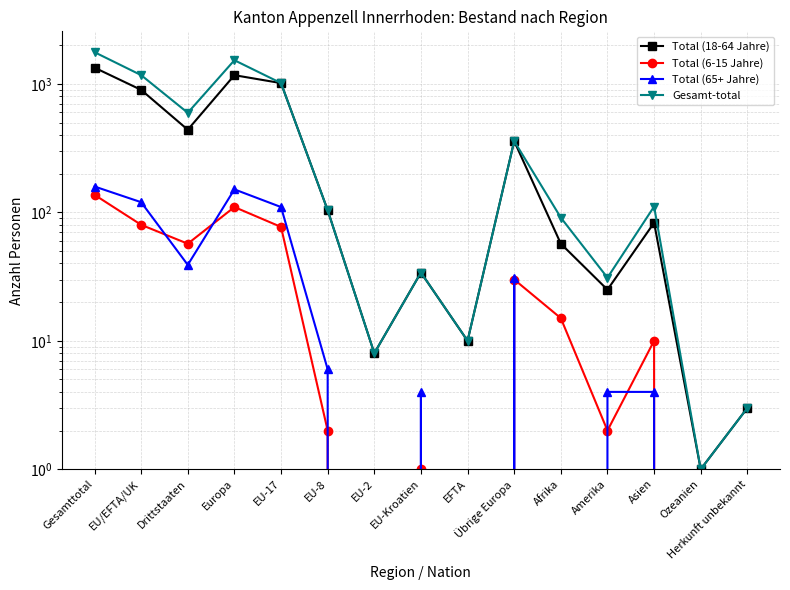

True or false: Total (18-64 Jahre) and Gesamt-total intersect in this chart.

False